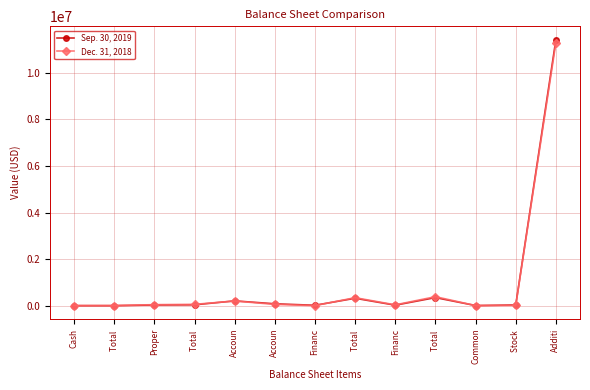

After their last crossing, which series has the higher values: Sep. 30, 2019 or Dec. 31, 2018?

Sep. 30, 2019